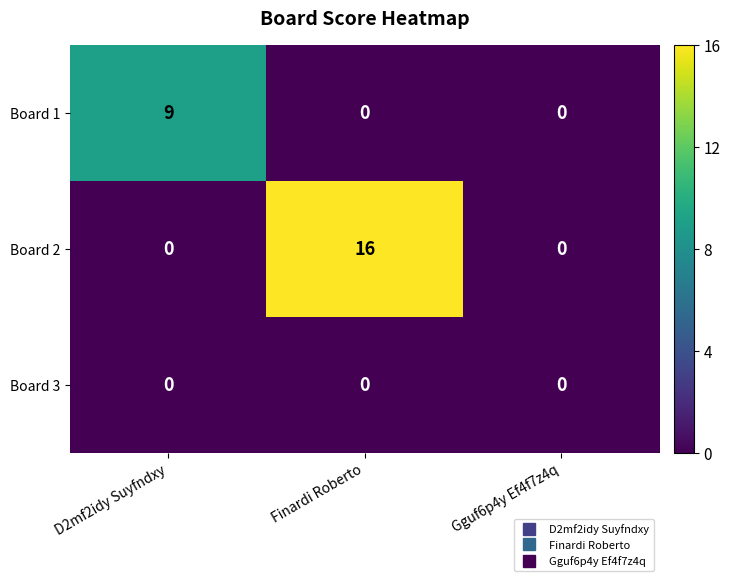

What is the maximum value shown in the chart?

16